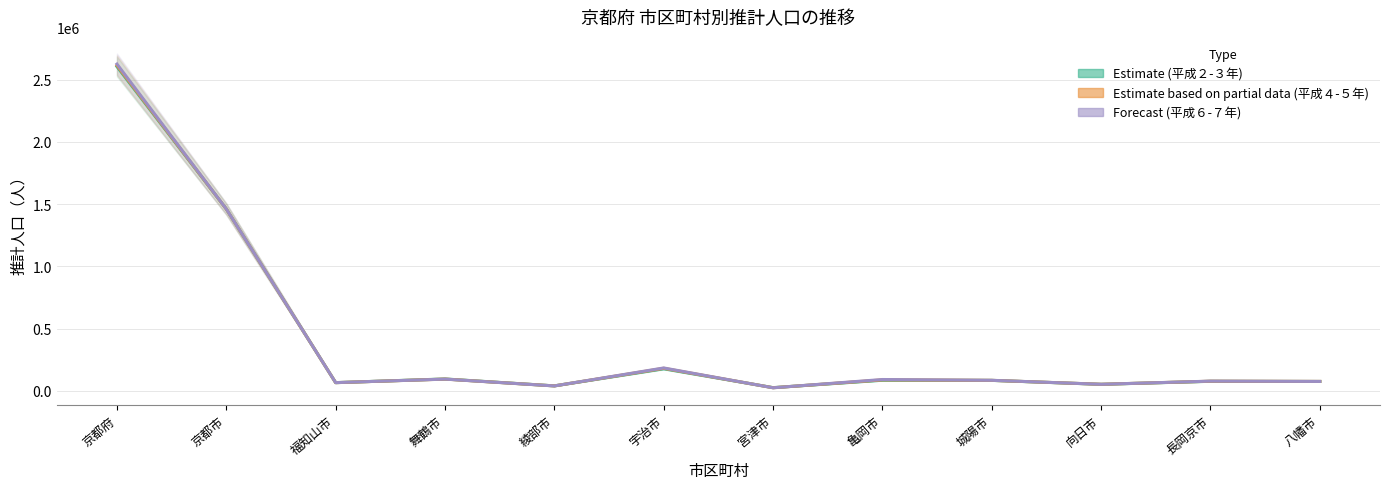

List the series in order of their overall mean, highest first.

Forecast (平成６-７年), Estimate based on partial data (平成４-５年), Estimate (平成２-３年)